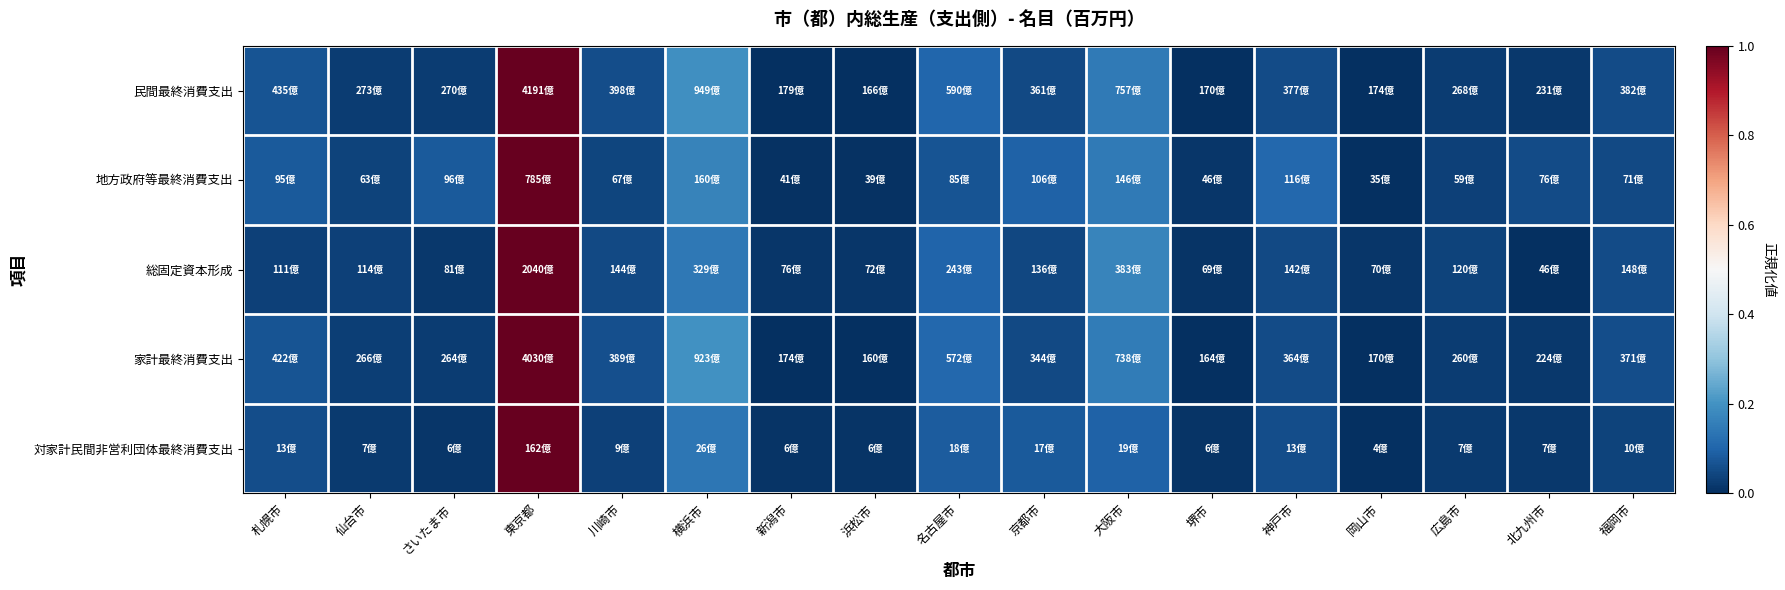

At how many categories does at least one series exceed 0?

17